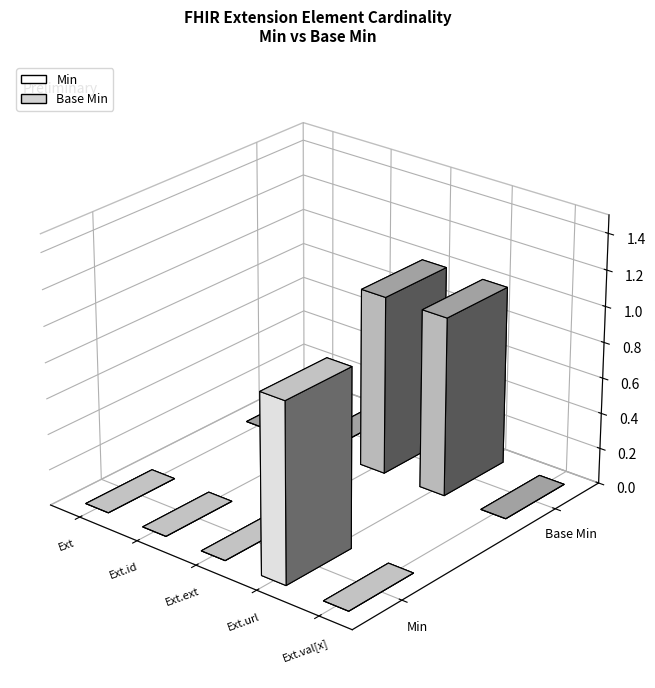

Is it true that Base Min equals 0 at Extension.value[x]?

True